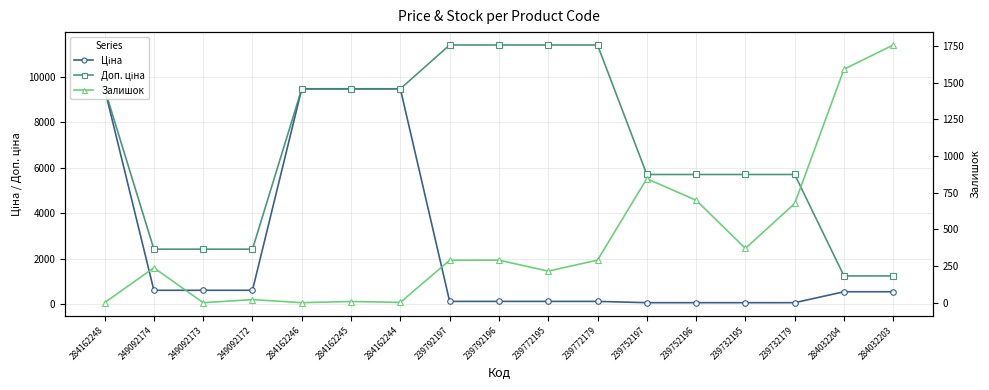

How many data points in Ціна are above 539?

7